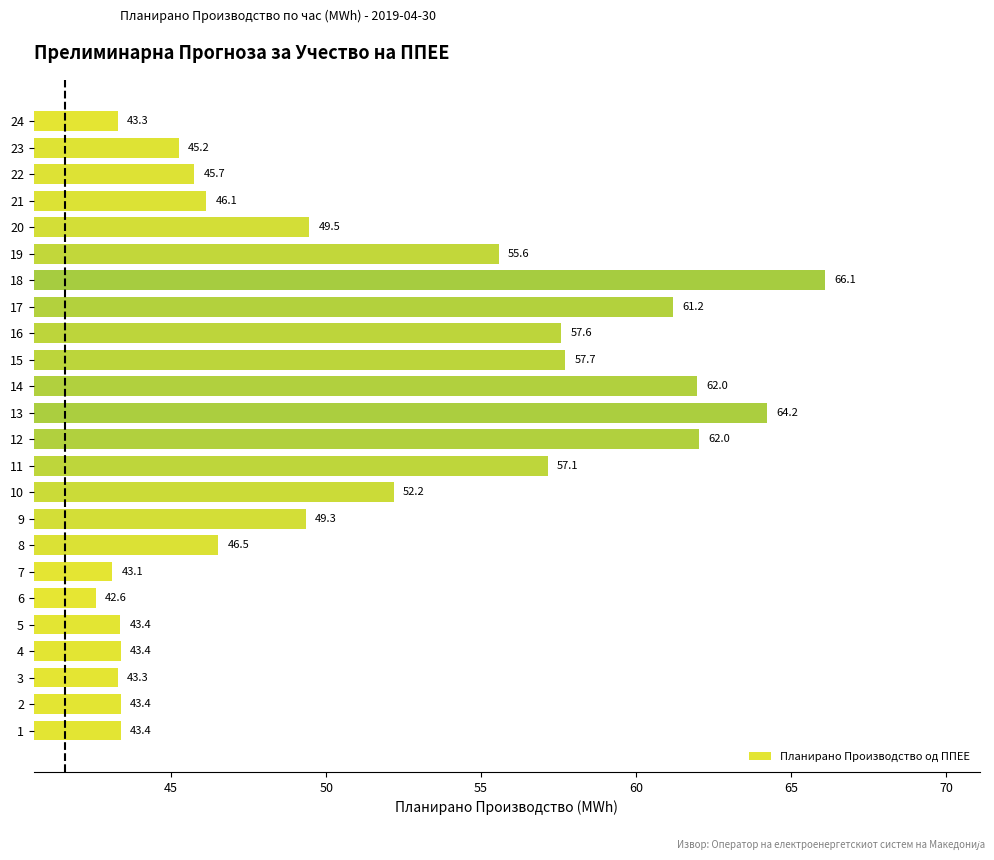

Approximately how many times larger is the value at 22 compared to 16?

0.8